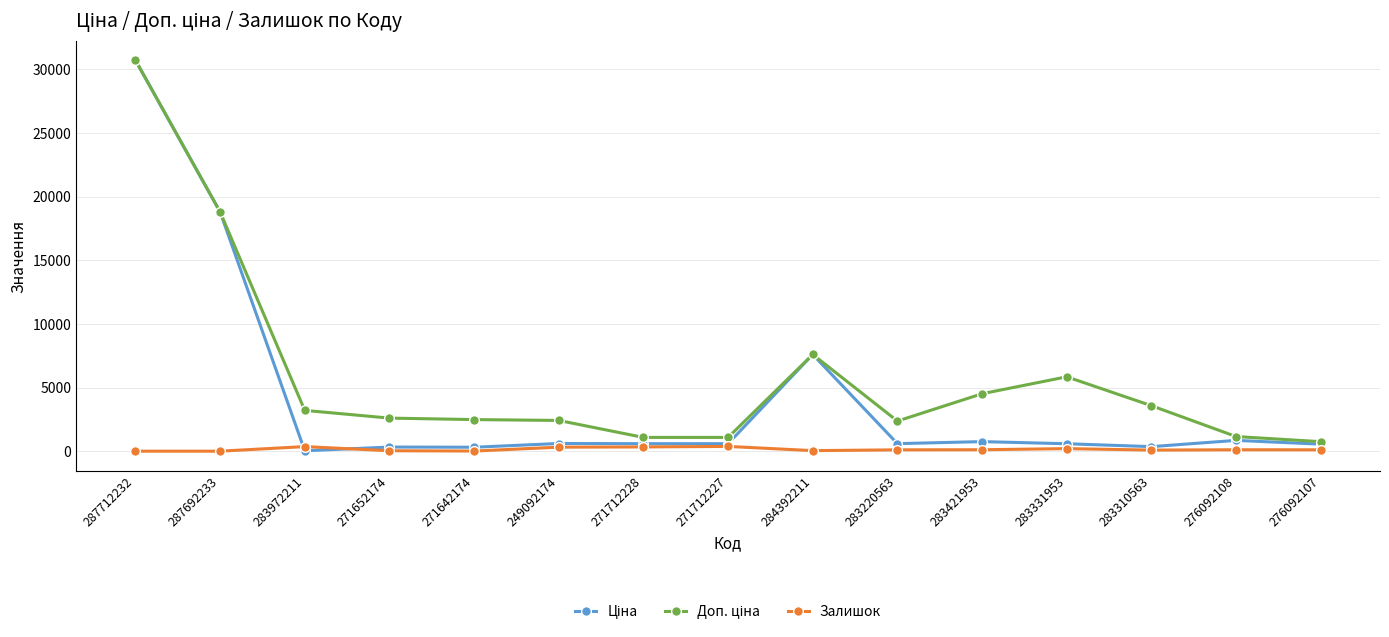

At which category is the sum across all series the highest?

287712232